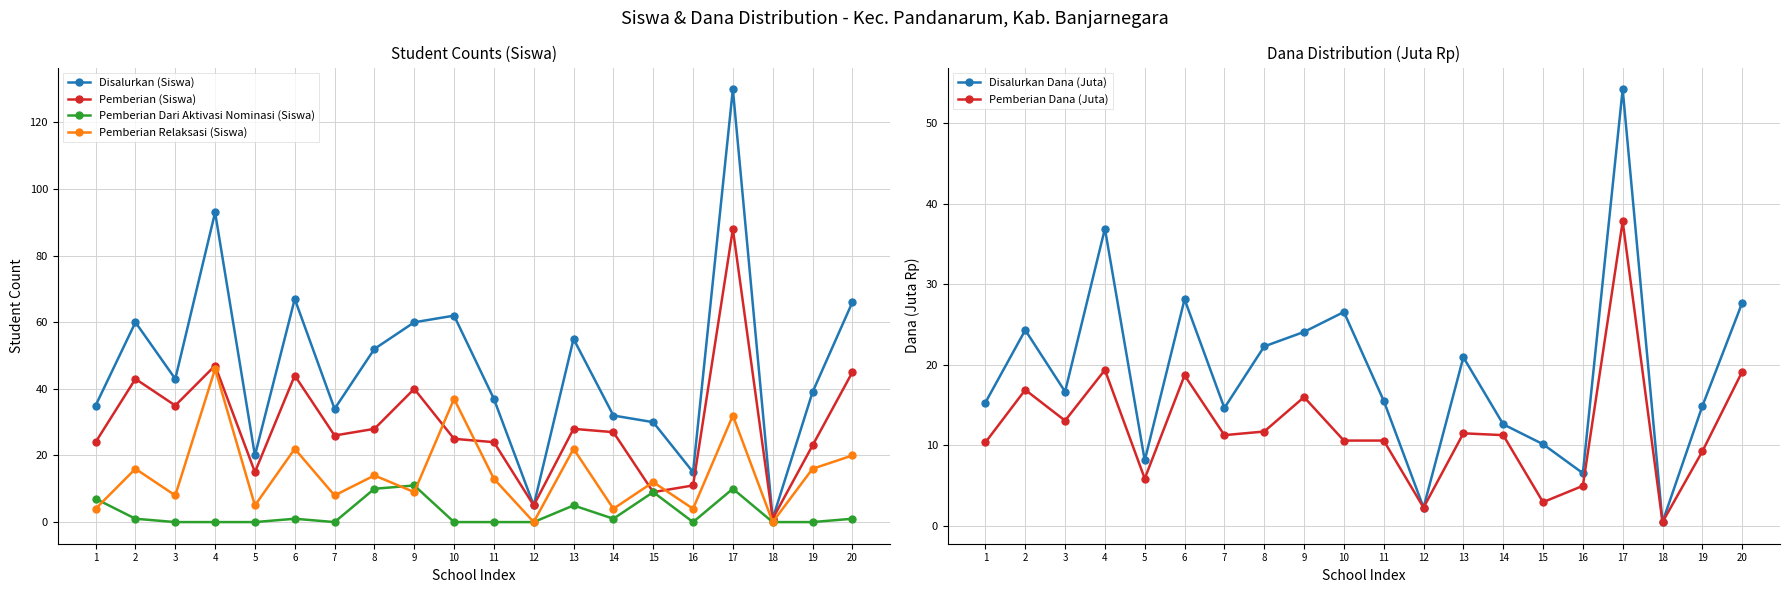

What is the difference between the Pemberian (Siswa) values at 10 and 18?

24